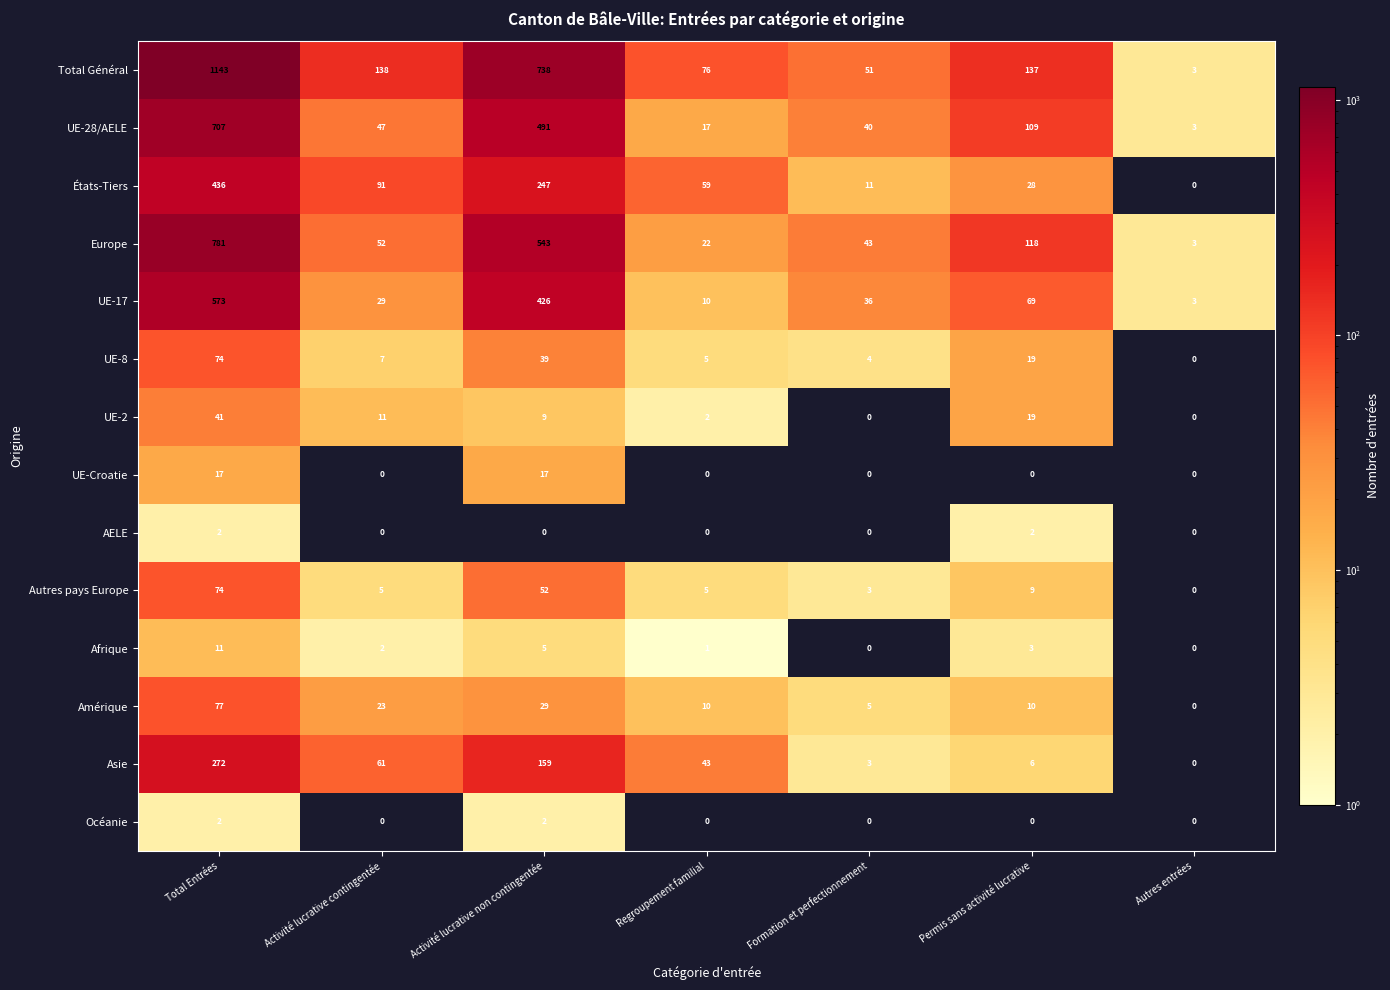

What is the difference between the highest and lowest values at Permis sans activité lucrative?

137